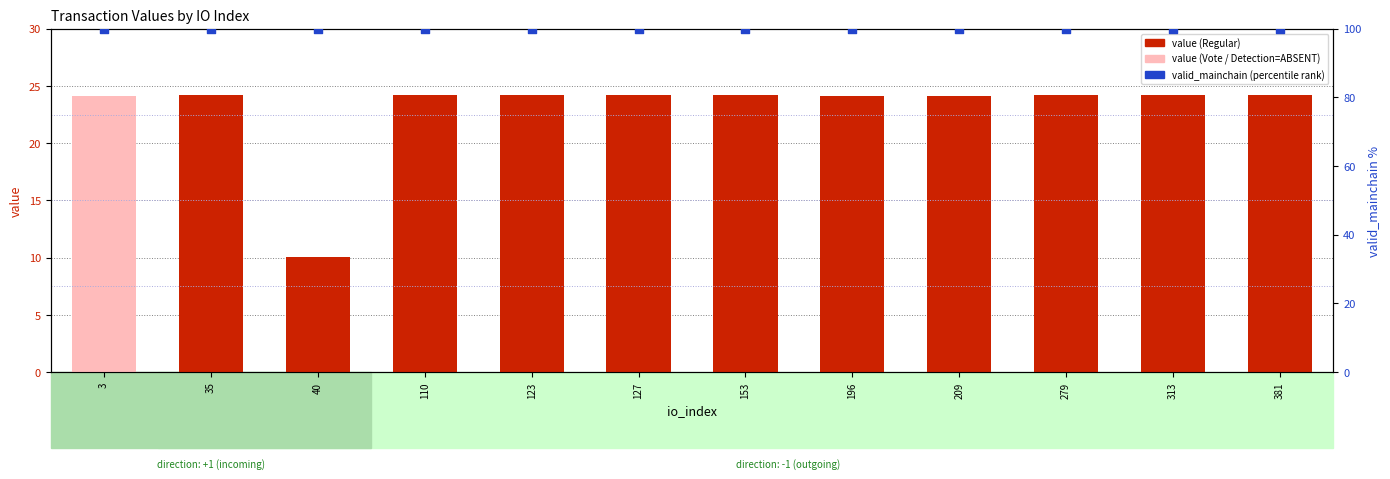

Which series has the largest total across all categories?

valid_mainchain (percentile)